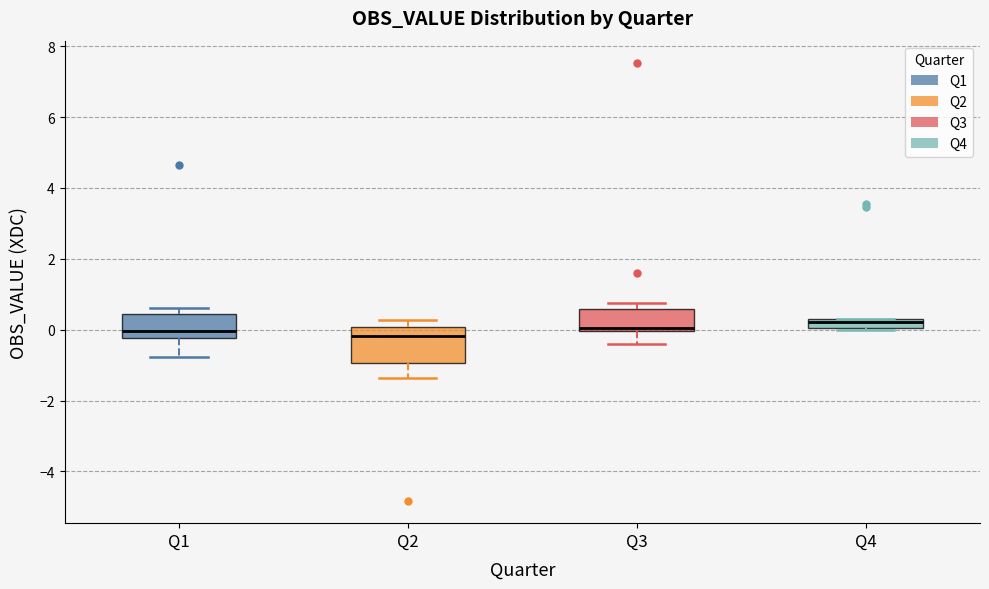

Where does the lower whisker of the box for Q2 end on the y-axis? The values are not printed on the chart, so give them approximately, as read against the axis.

-1.4